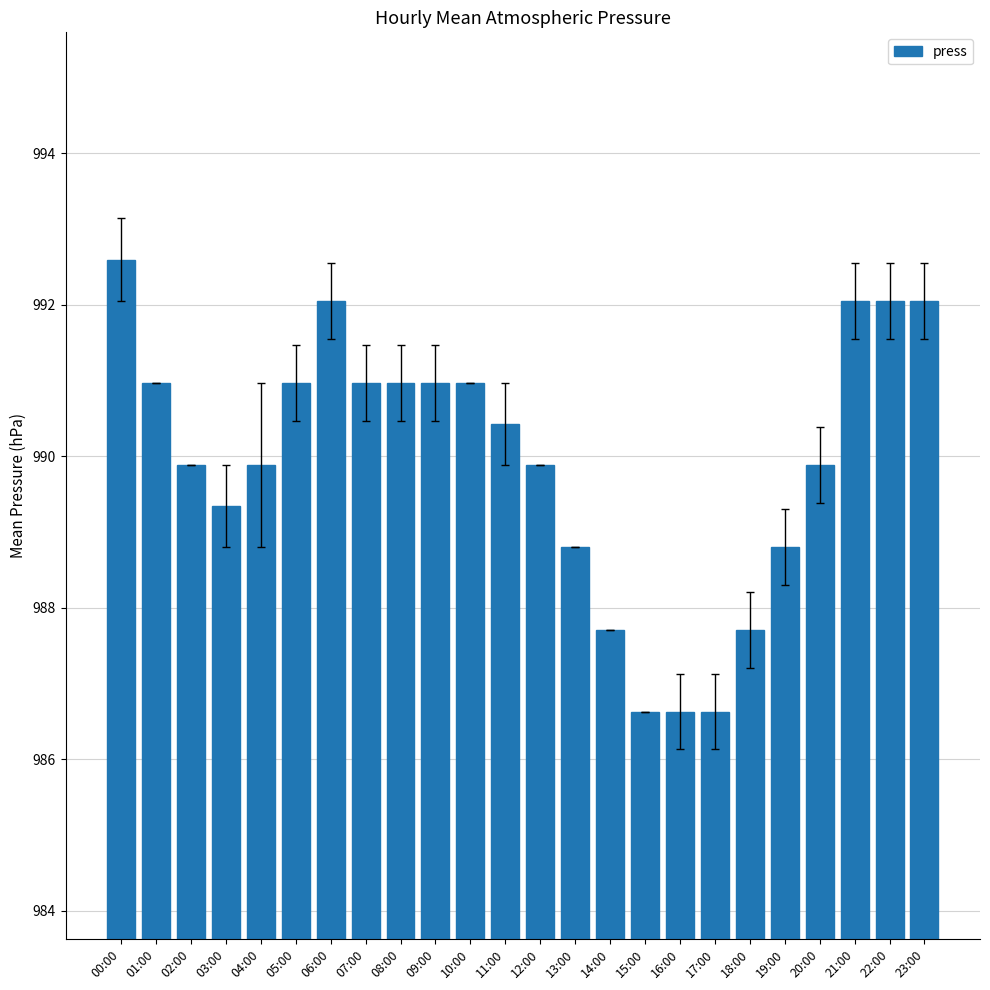

What is the minimum value shown in the chart?

986.6